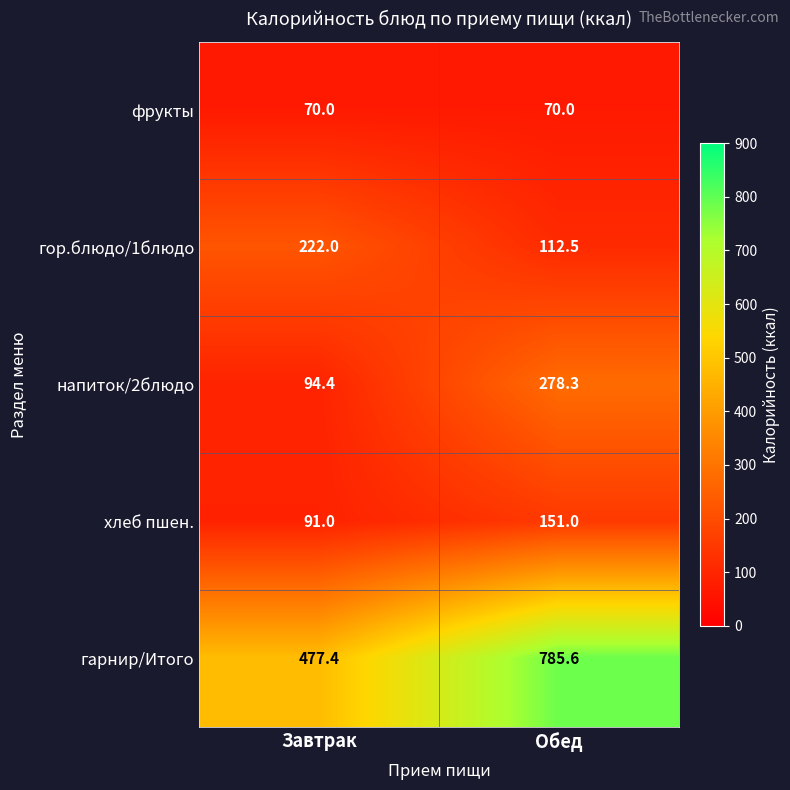

Which series has the largest total across all categories?

гарнир/Итого